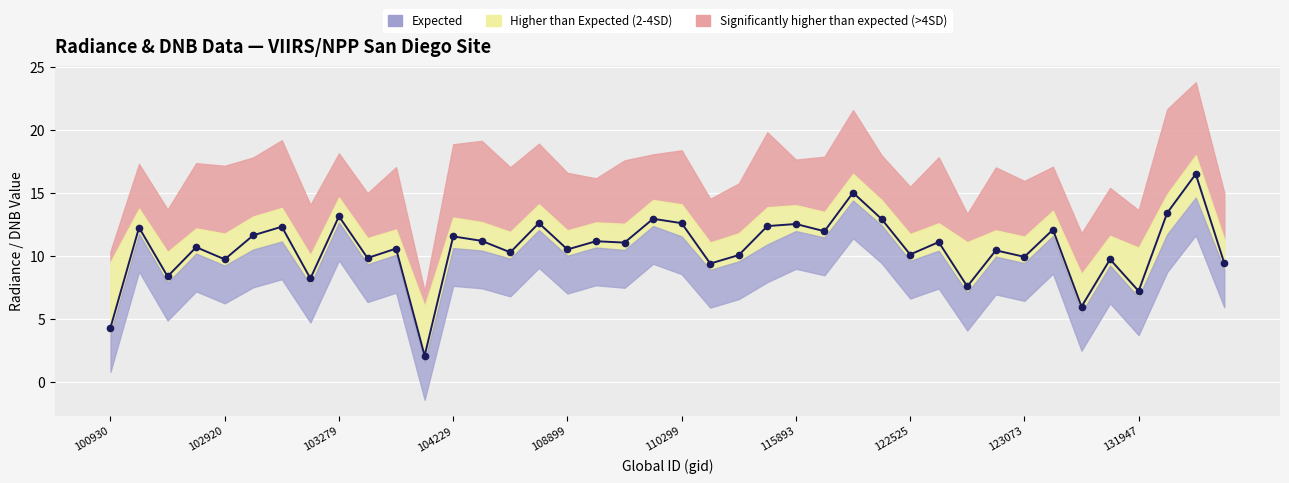

Rank the categories by value from highest to lowest.

38, 26, 37, 123073, 19, 27, 15, 20, 24, 23, 115893, 102920, 33, 25, 110299, 12, 13, 17, 29, 18, 104229, 10, 16, 31, 14, 28, 22, 32, 131947, 108899, 35, 39, 21, 103279, 122525, 30, 36, 34, 100930, 11